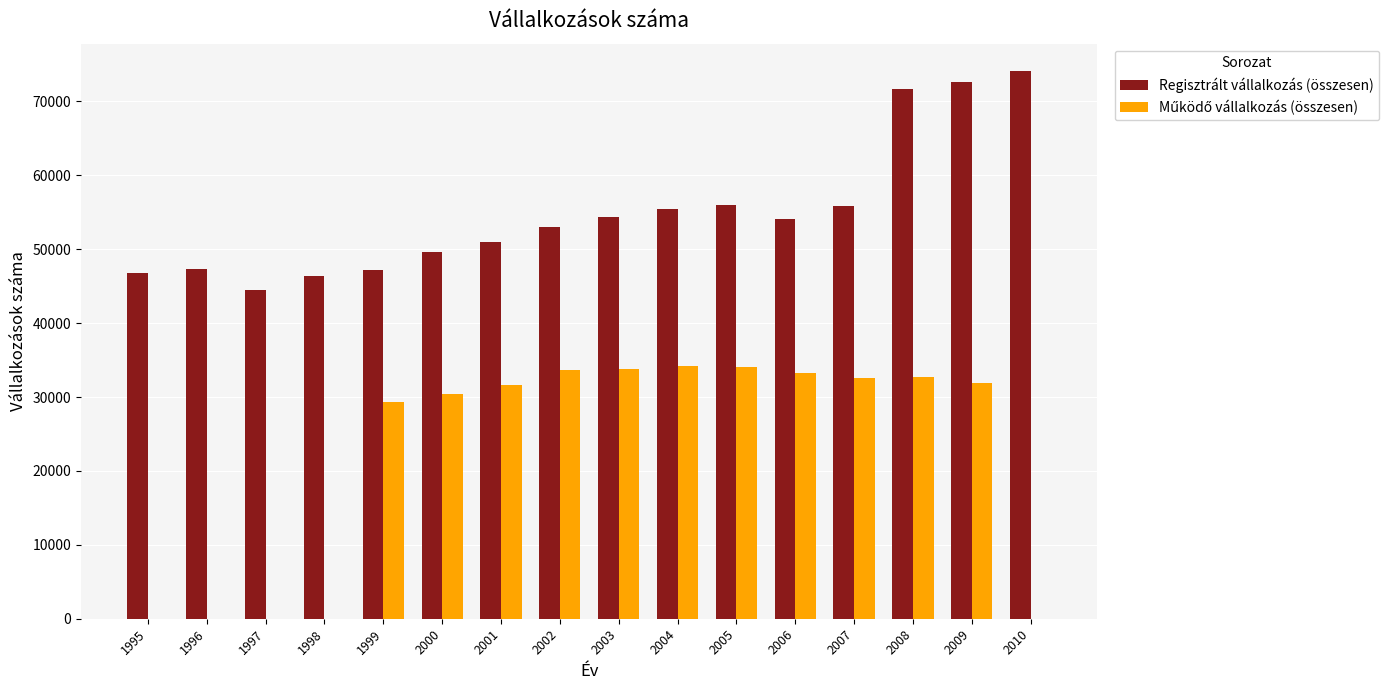

What is the sum of all Regisztrált vállalkozás (összesen) values?

879887